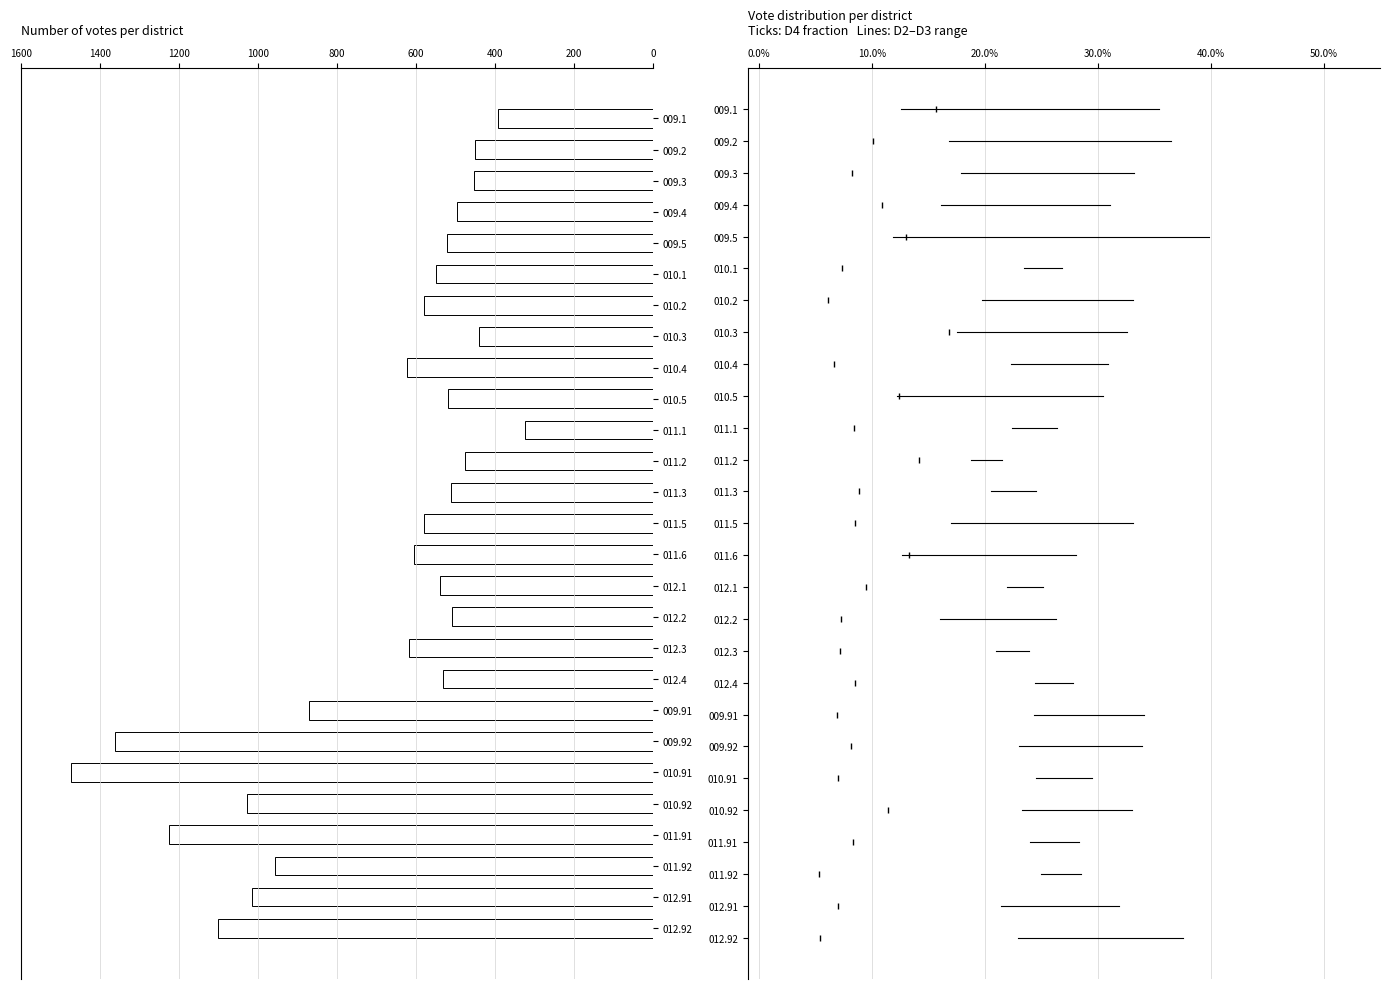

The value at 009.91 is 872. True or false?

True